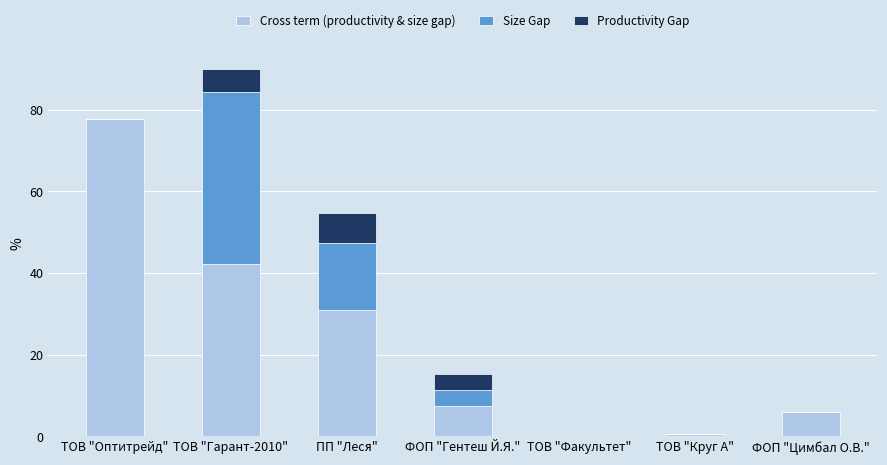

At which label is Cross term (productivity & size gap) closest to 39?

ТОВ "Гарант-2010"